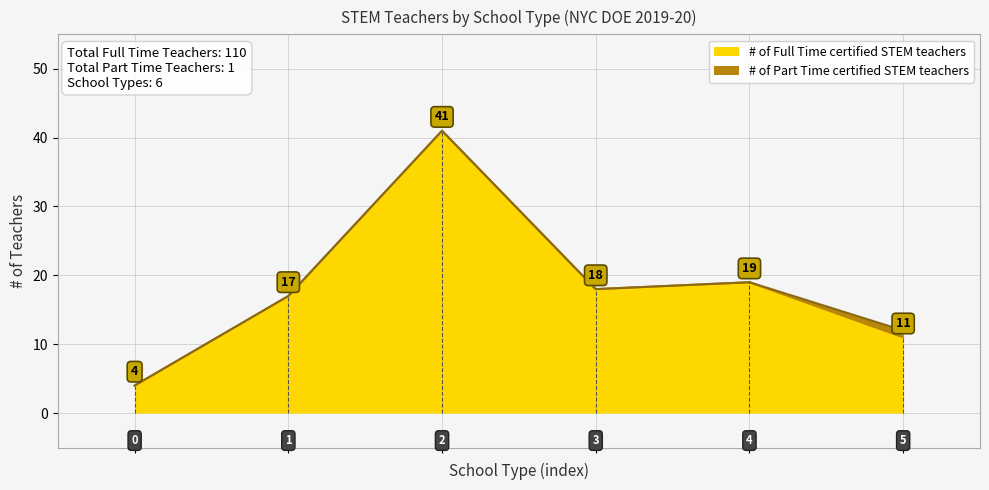

What is the lowest value of the # of Full Time certified STEM teachers series?

4